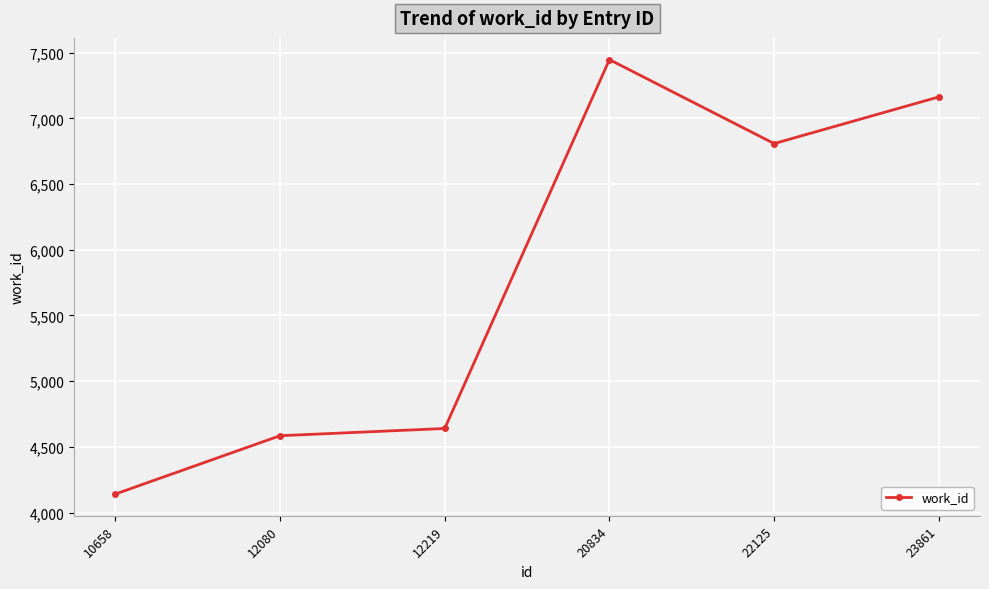

Which label corresponds to the largest value in the chart?

20834